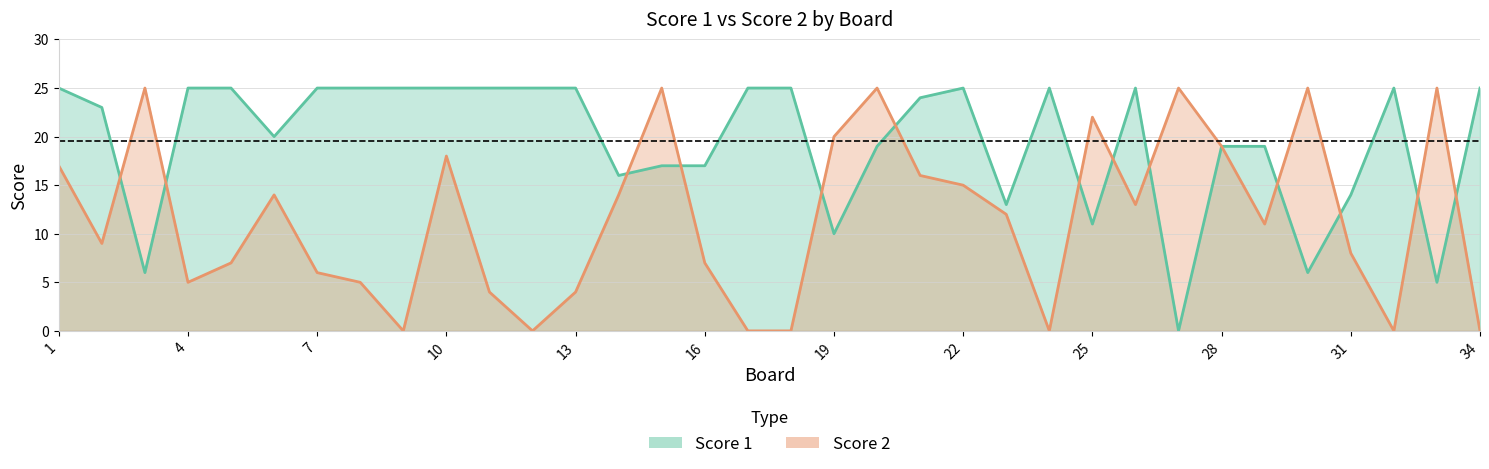

Between which two adjacent categories do Score 1 and Score 2 first intersect?

2 and 3